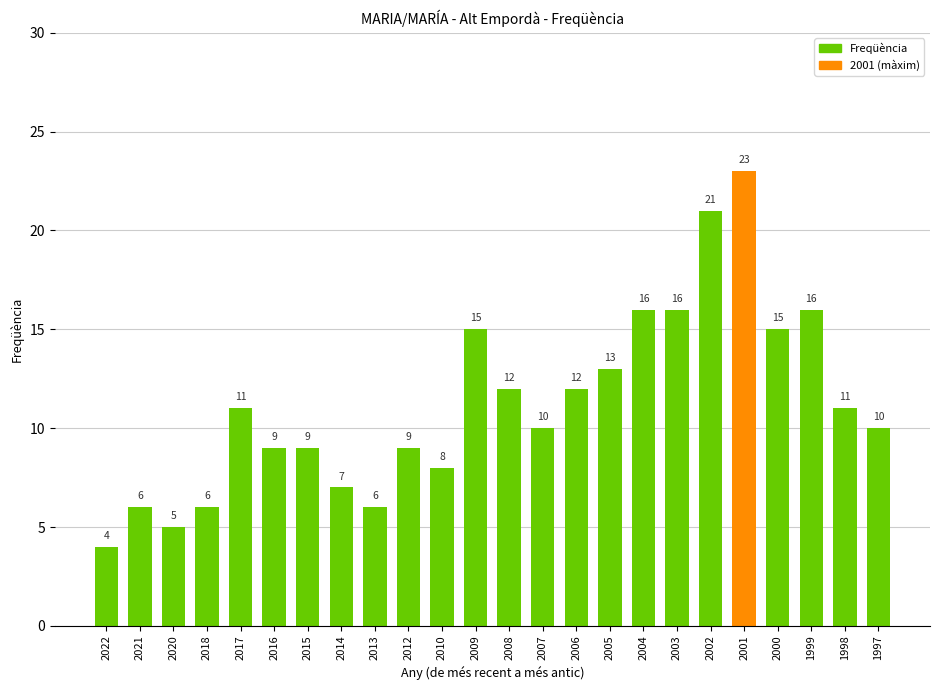

What is the greatest value displayed?

23